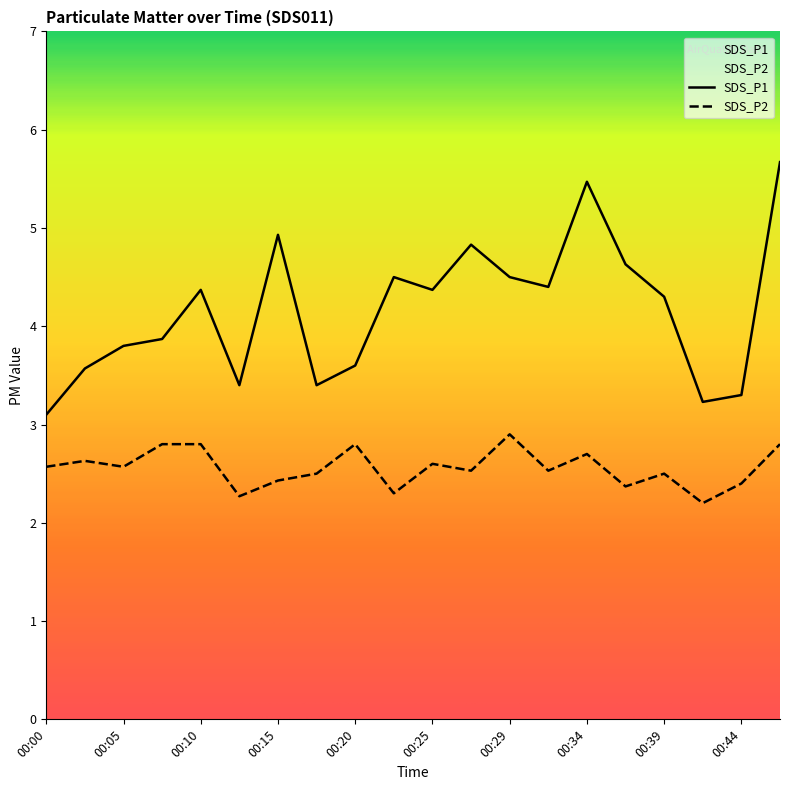

The SDS_P1 series shows 5.2 at 00:05. True or false?

False